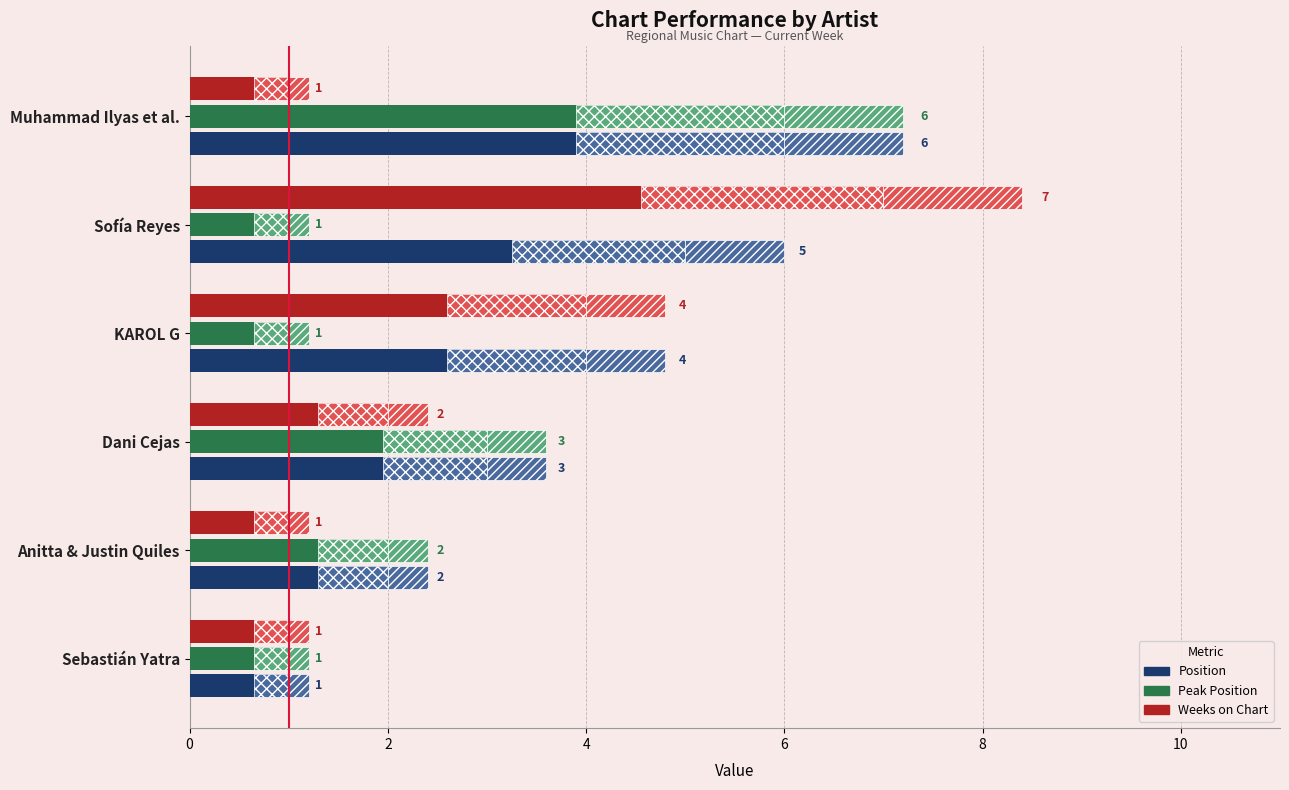

Which series changed the most between KAROL G and Sofía Reyes?

Weeks on Chart